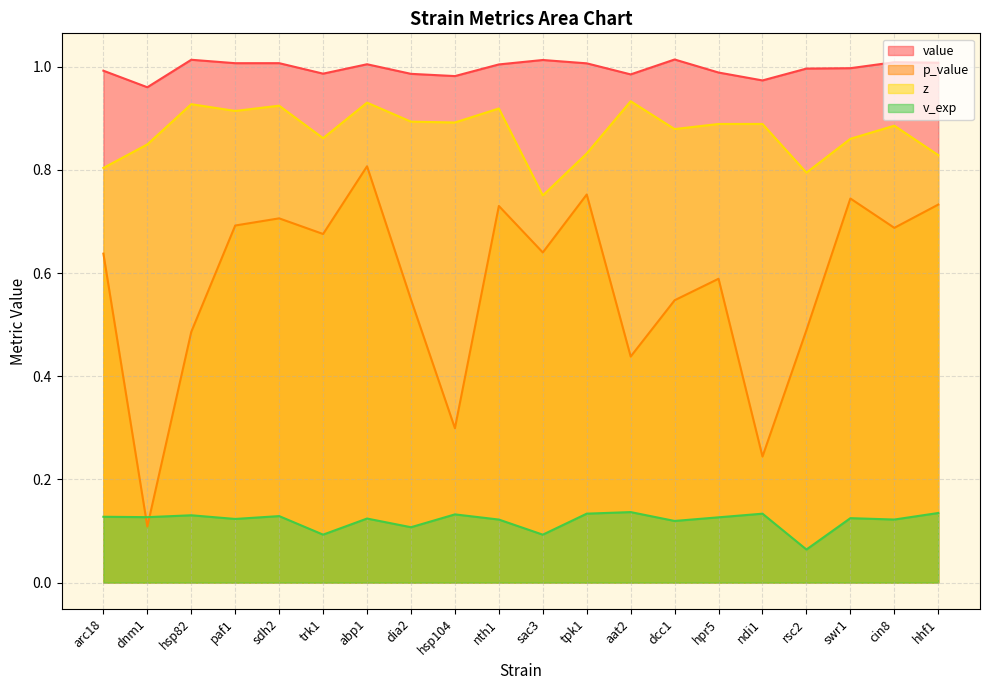

What is the maximum value for value?

1.0